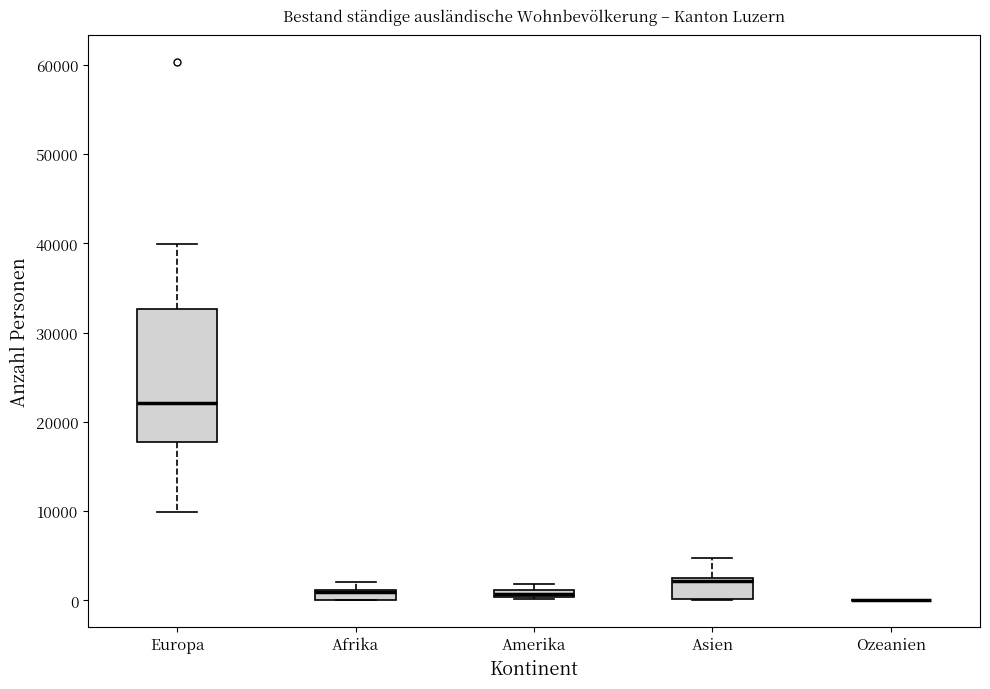

Where is the lower edge of the box for Europa on the y-axis? The values are not printed on the chart, so give them approximately, as read against the axis.

18000